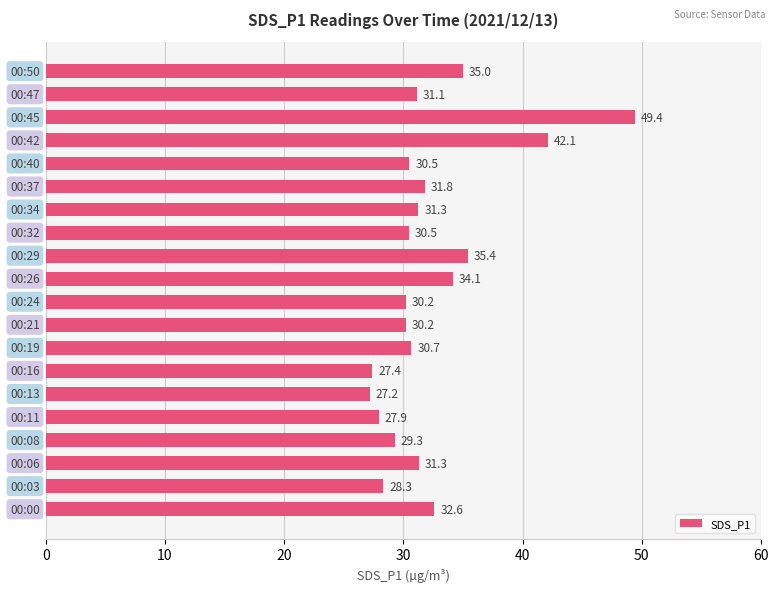

What is the sum of all values?

646.4